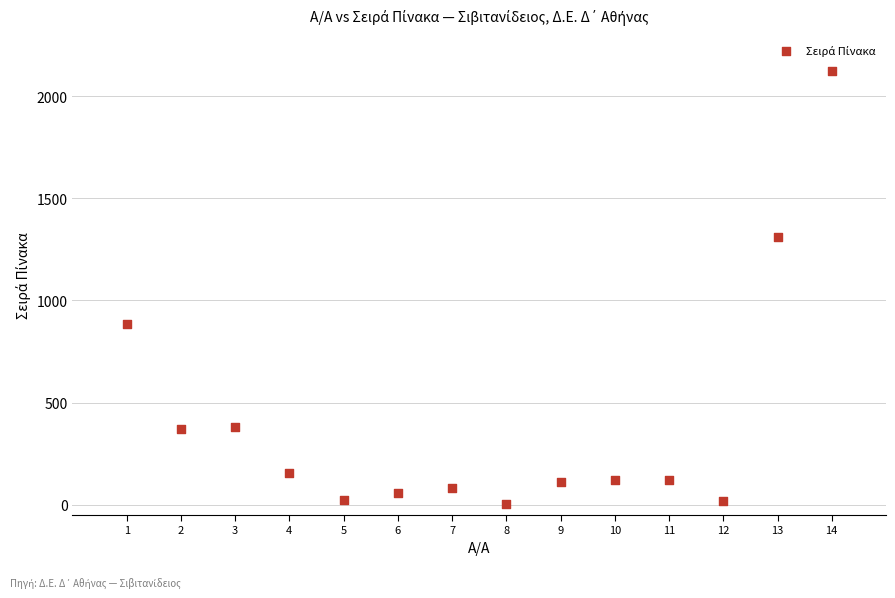

What is the range of Y values (max minus min)?

2120